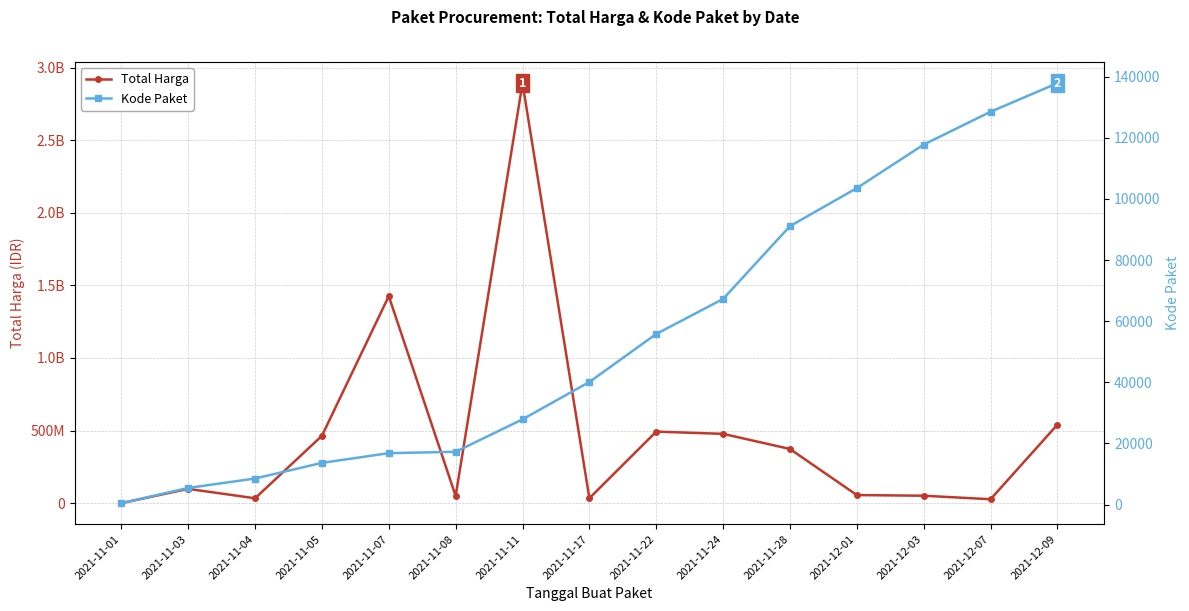

How many distinct data groups are displayed?

2